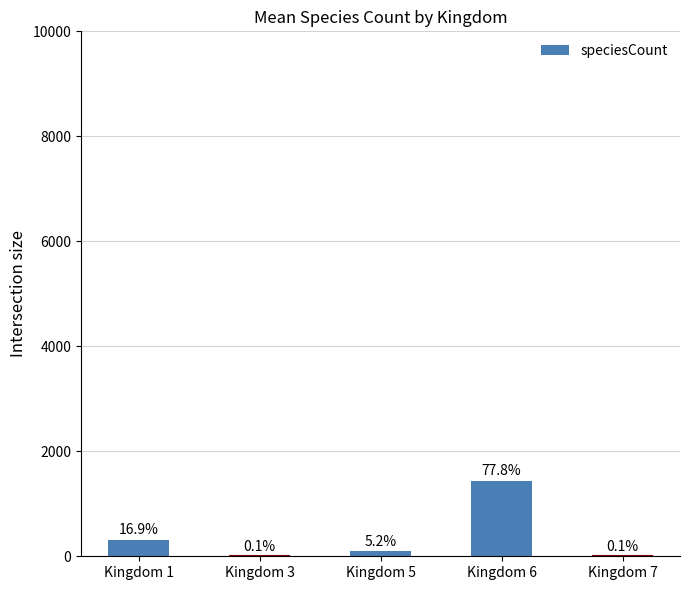

Are the bars horizontal?

No